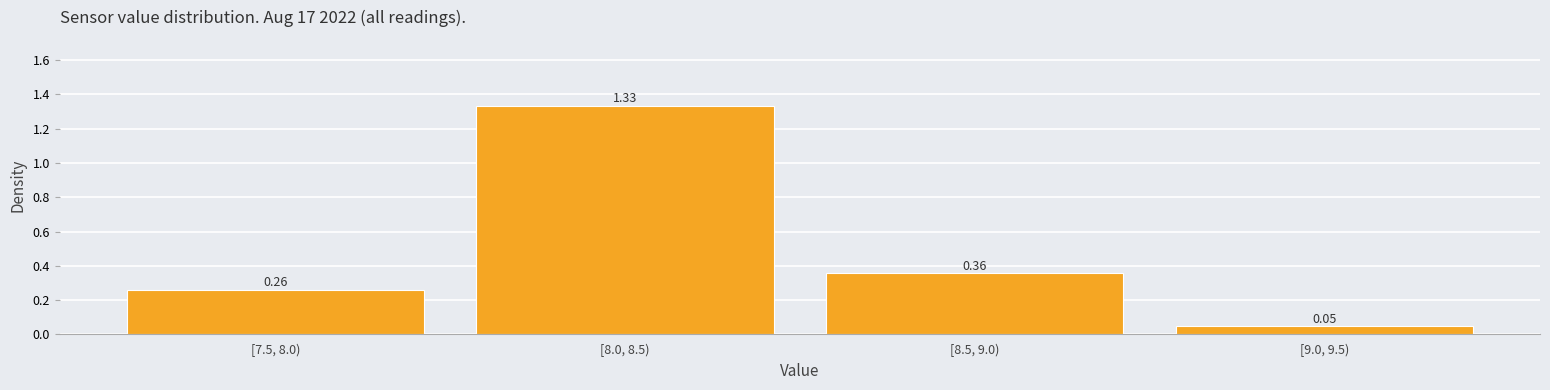

List the labels in order of value, smallest first.

[9.0, 9.5), [7.5, 8.0), [8.5, 9.0), [8.0, 8.5)